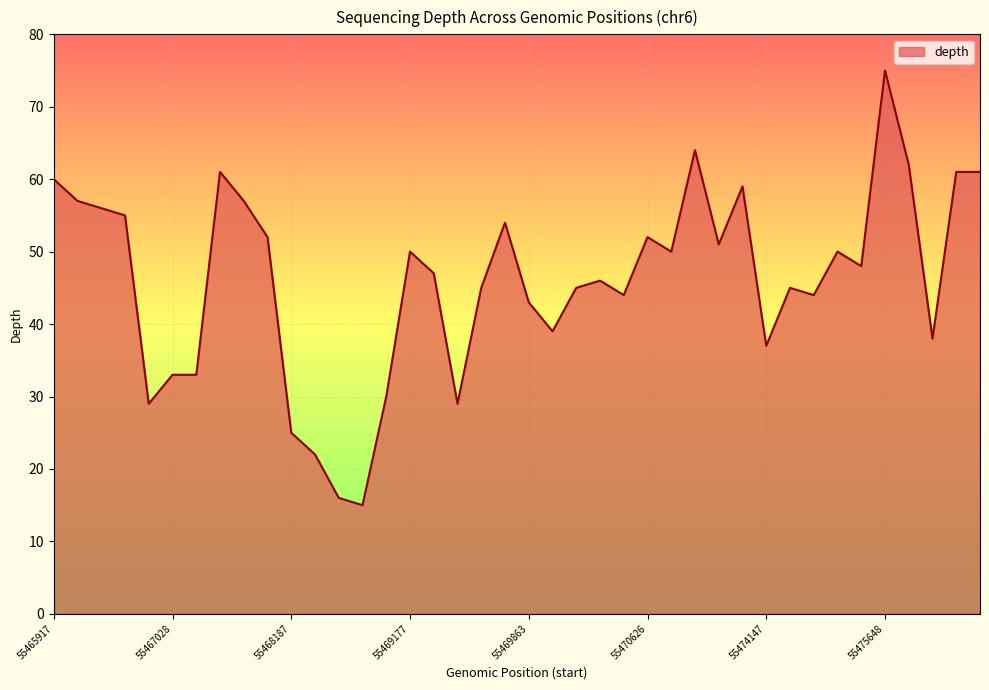

What is the difference between the maximum and minimum values?

60